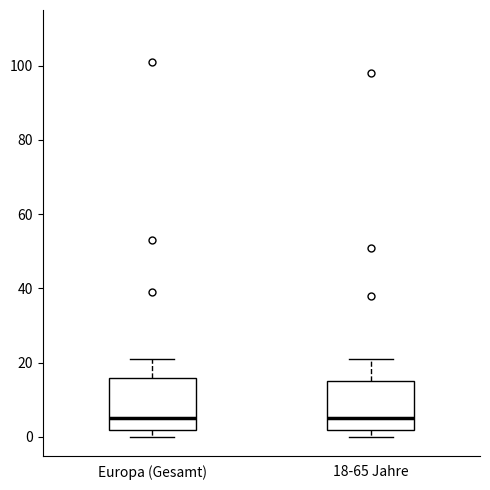

Reading left to right, read every box against the y-axis: the position of its median line, the range the box covers, and the ends of its whiskers. The values are not printed on the chart, so give them approximately, as read against the axis.

Europa (Gesamt): median 6, box 2 to 16, whiskers 0 to 22
18-65 Jahre: median 6, box 2 to 16, whiskers 0 to 22